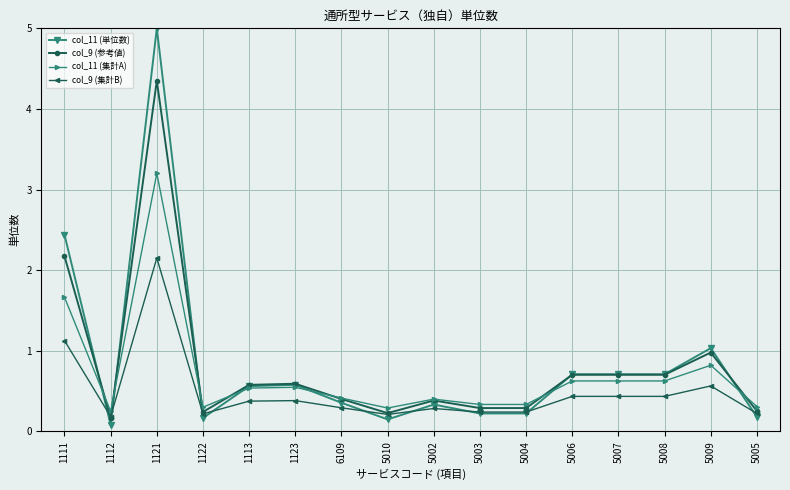

Between 1123 and 5005, which series saw the biggest shift?

col_11 (単位数)